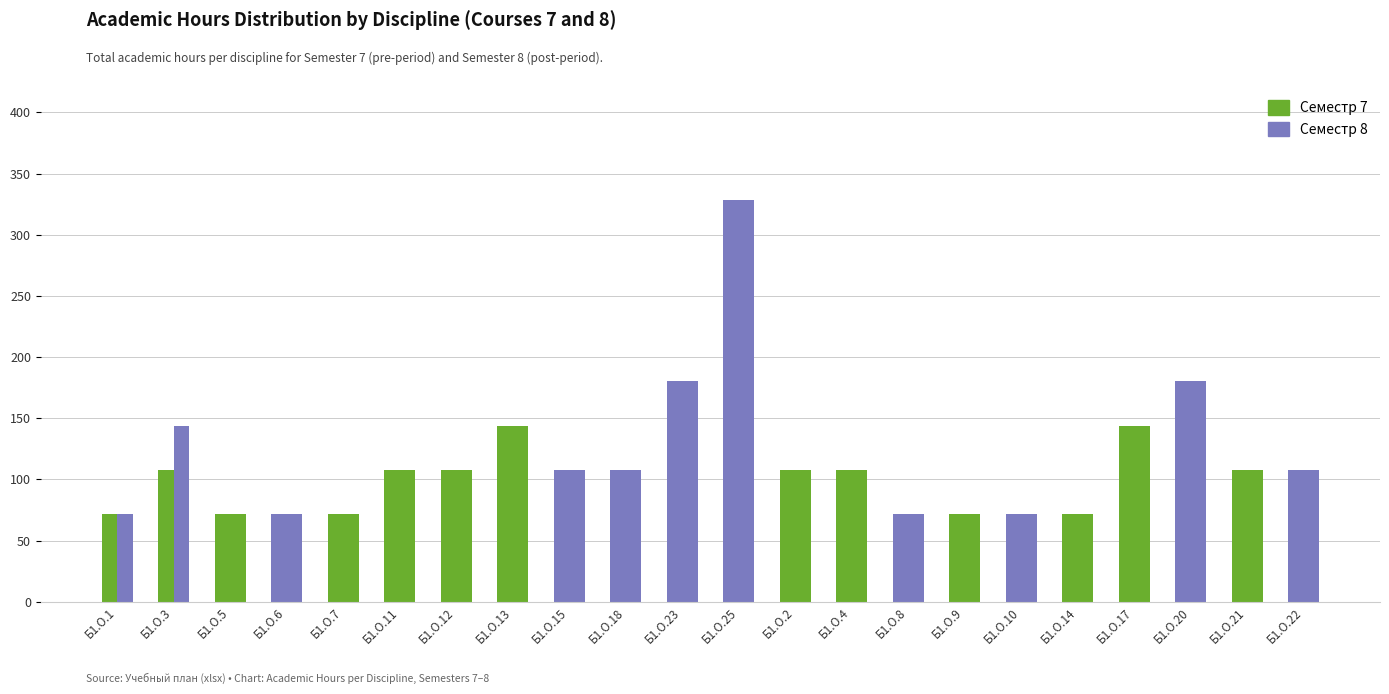

What is the sum of the Семестр 8 (Всего часов) values at Б1.О.6 and Б1.О.17?

72